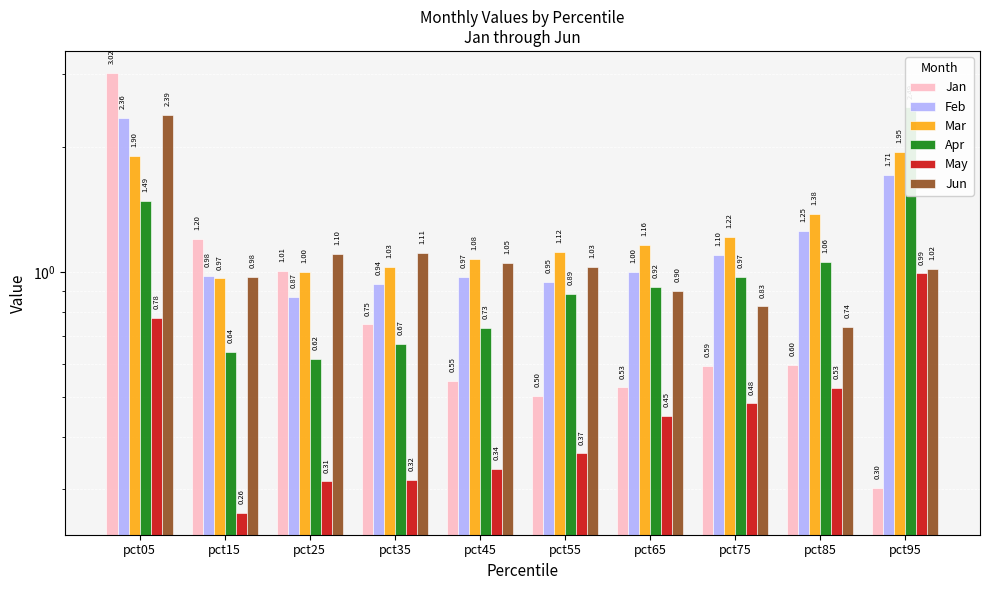

The value of Jun at pct75 is 0.5. True or false?

False